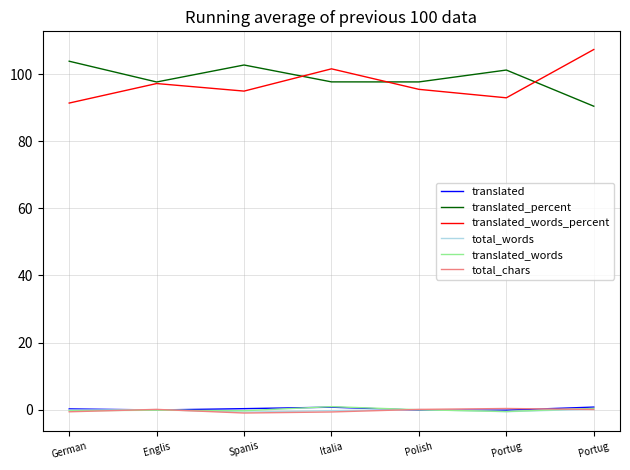

What are all the series names shown in the legend?

translated, translated_percent, translated_words_percent, total_words, translated_words, total_chars